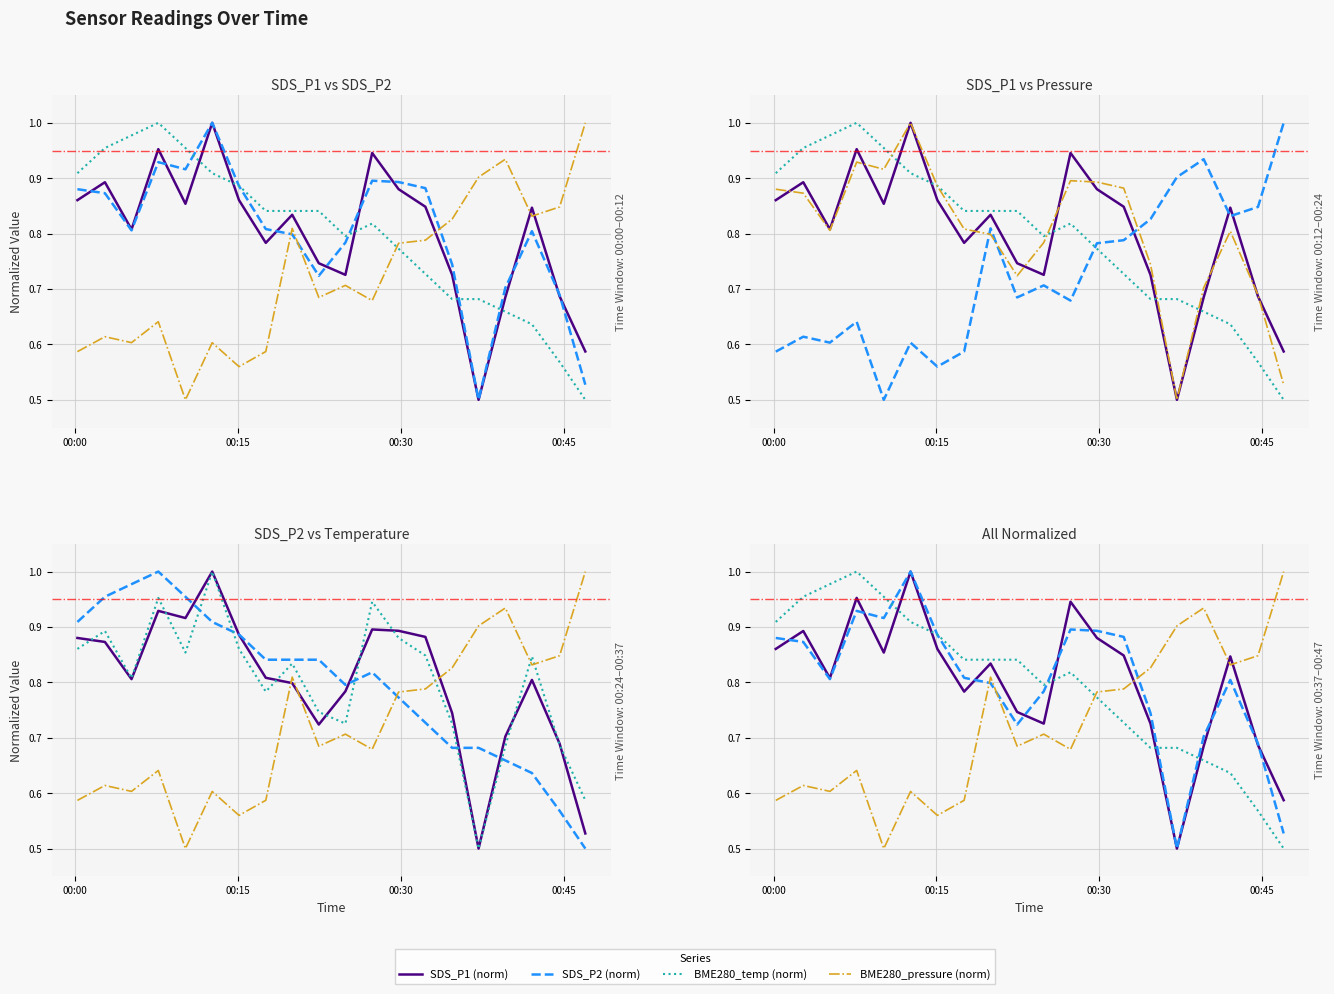

Read the BME280_temp (norm) value at 00:00.

0.9